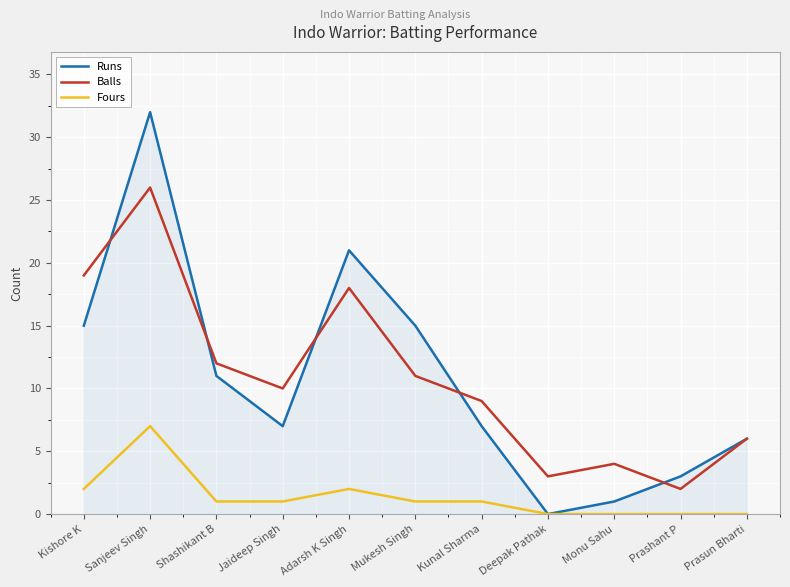

What is the approximate value of Balls at Shashikant B, to the nearest 5?

10